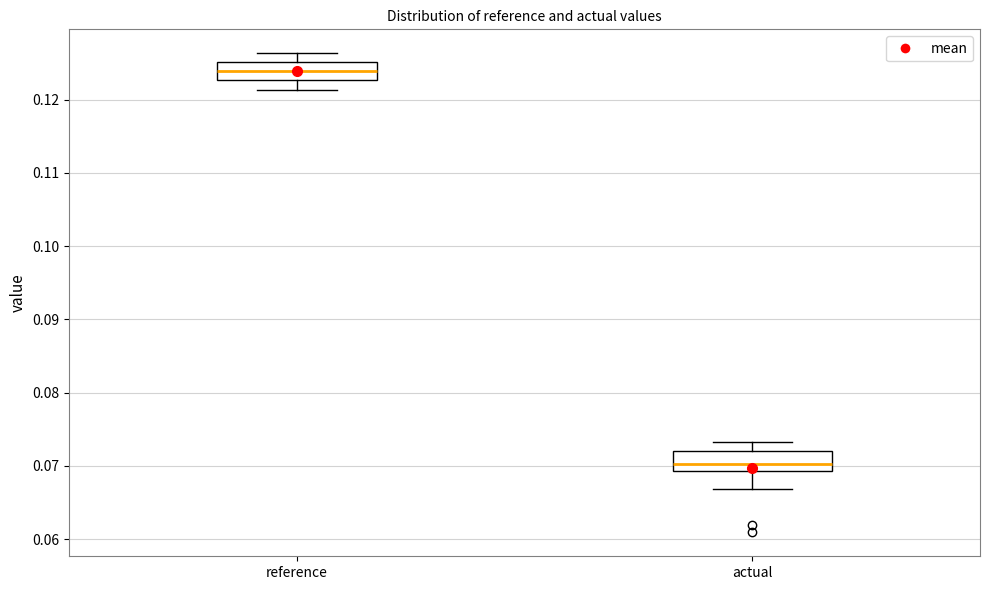

Reading left to right, transcribe this box plot: for each box, give where its median line is, the range the box spans, and where its two whiskers end, as read against the y-axis. The values are not printed on the chart, so give them approximately, as read against the axis.

reference: median 0.124, box 0.123 to 0.125, whiskers 0.121 to 0.126
actual: median 0.070, box 0.069 to 0.072, whiskers 0.067 to 0.073